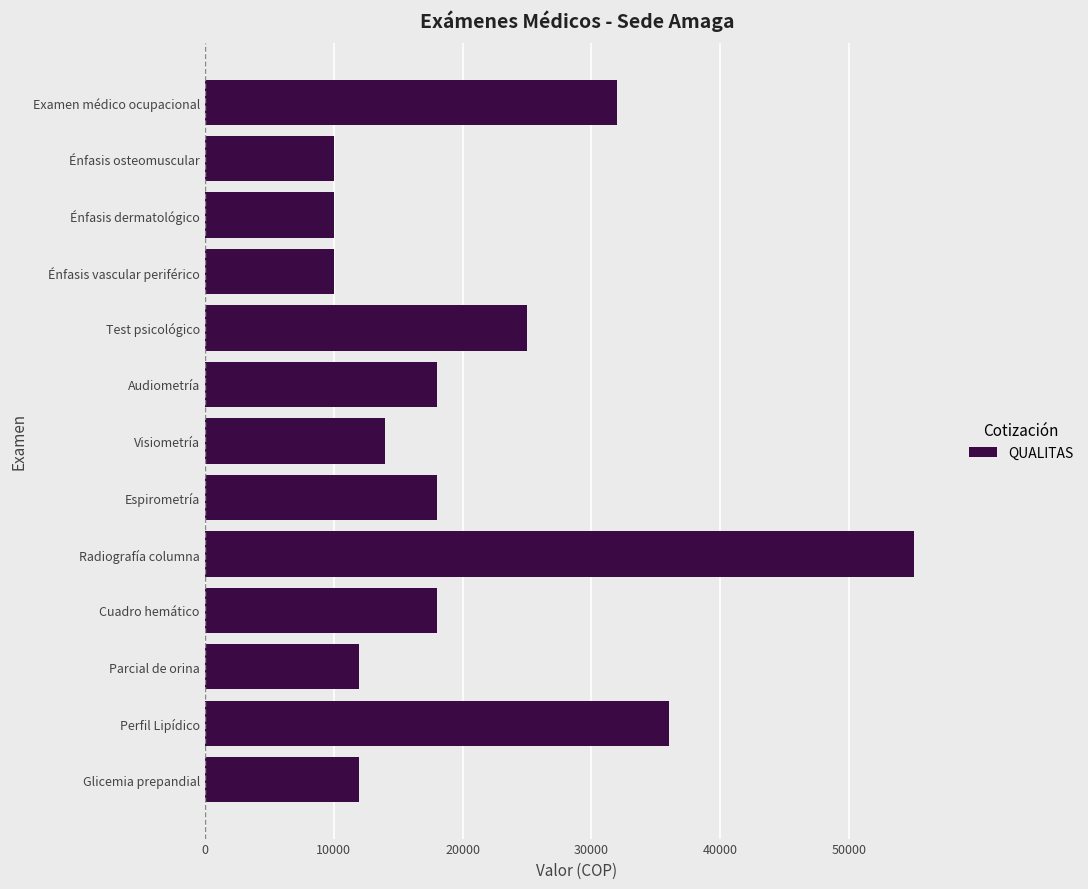

What is the label of the 8th bar from the bottom?

Audiometría